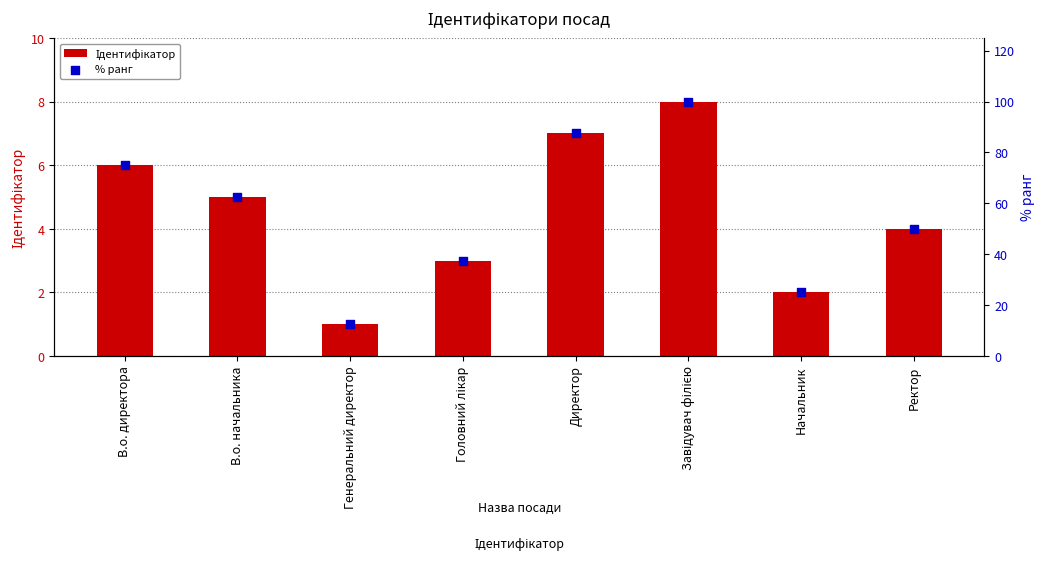

At which category is the sum across all series the highest?

Завідувач філією